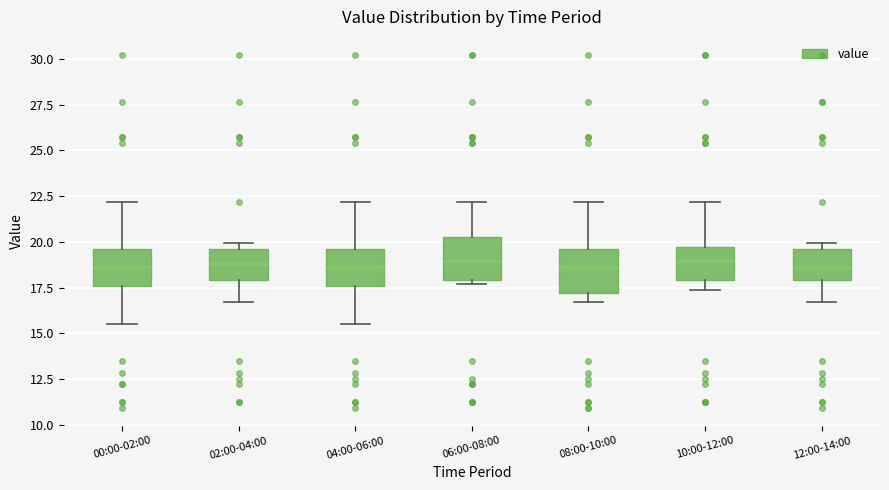

Reading left to right, read every box against the y-axis: the position of its median line, the range the box covers, and the ends of its whiskers. The values are not printed on the chart, so give them approximately, as read against the axis.

00:00-02:00: median 18.5, box 17.5 to 19.5, whiskers 15.5 to 22.0
02:00-04:00: median 19.0, box 18.0 to 19.5, whiskers 16.5 to 20.0
04:00-06:00: median 18.5, box 17.5 to 19.5, whiskers 15.5 to 22.0
06:00-08:00: median 19.0, box 18.0 to 20.5, whiskers 17.5 to 22.0
08:00-10:00: median 18.5, box 17.0 to 19.5, whiskers 16.5 to 22.0
10:00-12:00: median 19.0, box 18.0 to 19.5, whiskers 17.5 to 22.0
12:00-14:00: median 18.5, box 18.0 to 19.5, whiskers 16.5 to 20.0